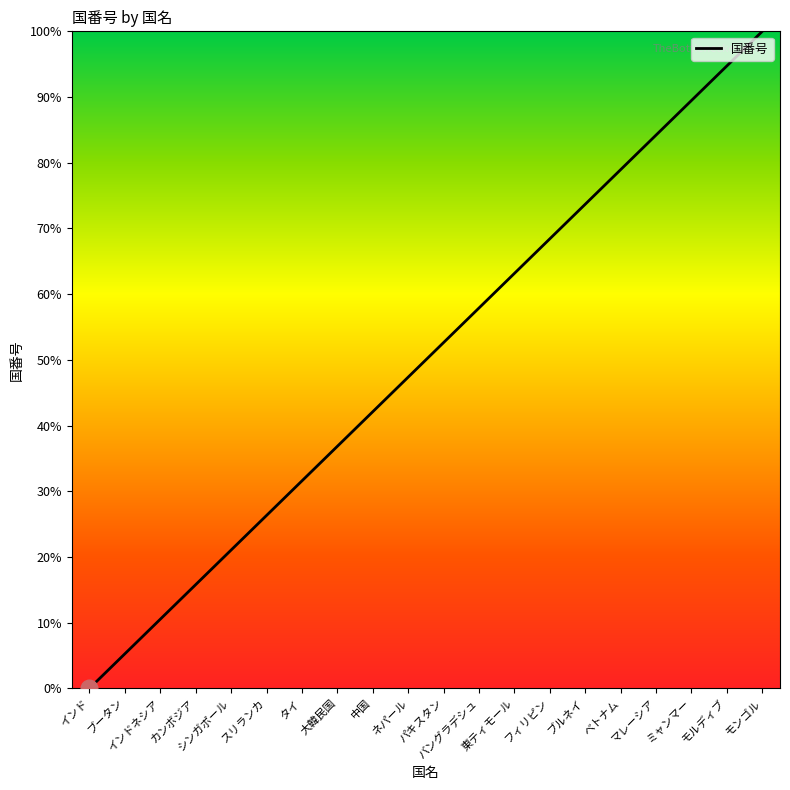

How many lines are shown in the chart?

1